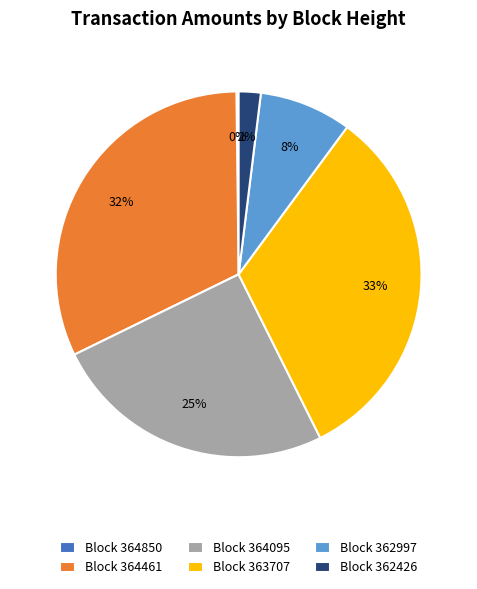

To the nearest percent, what is the average slice percentage?

17%